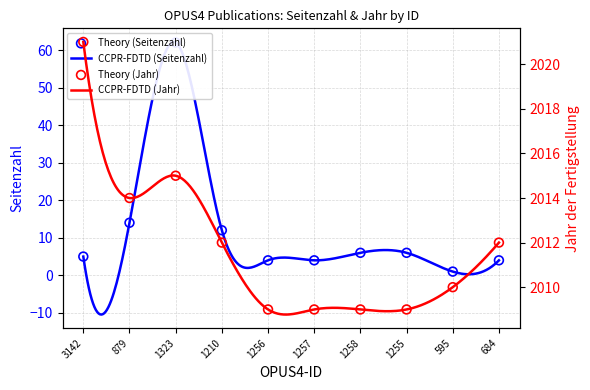

What is the total value across all series at 595?

2011